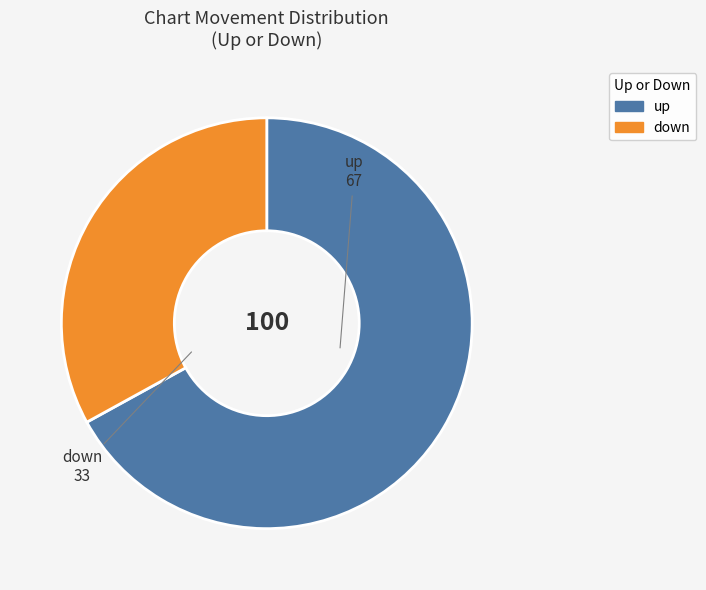

Rank the categories by value from lowest to highest.

down, up